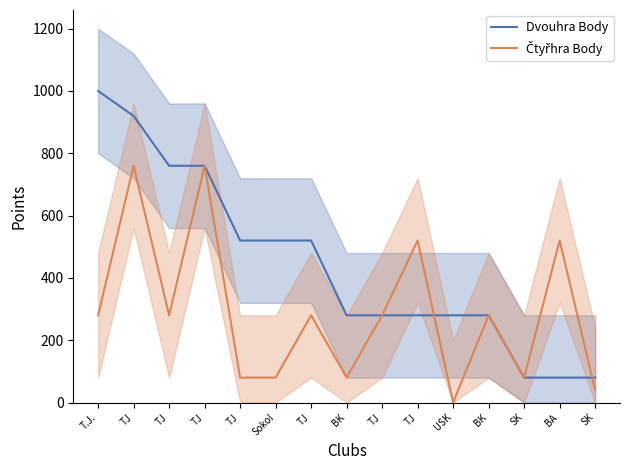

Count the Dvouhra Body values in the range 280 to 760.

10